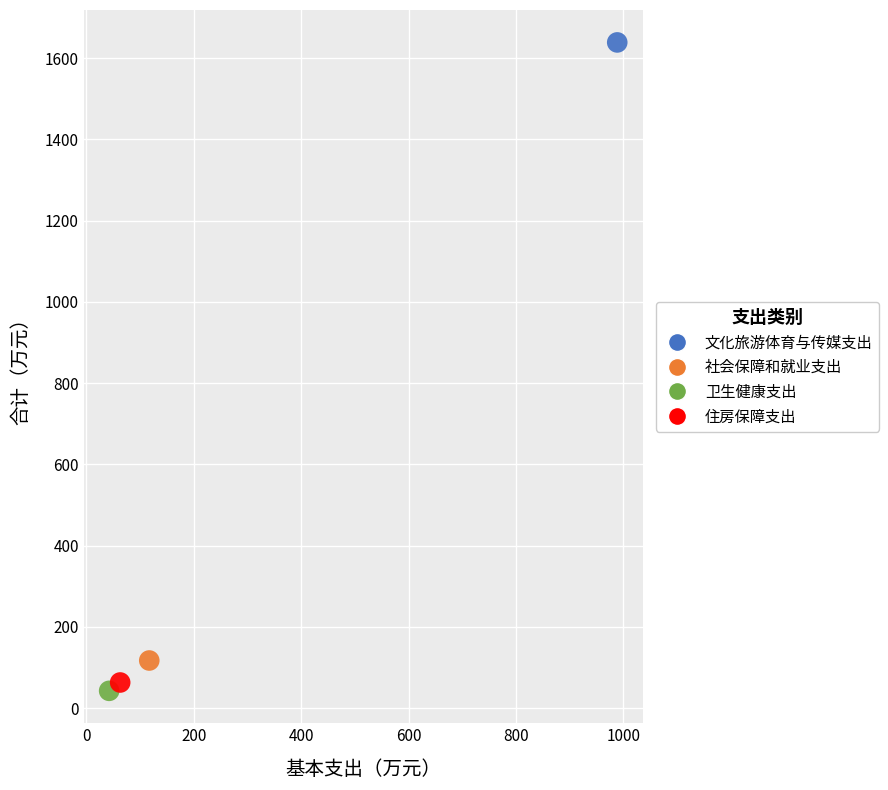

What are all the series names shown in the legend?

文化旅游体育与传媒支出, 社会保障和就业支出, 卫生健康支出, 住房保障支出